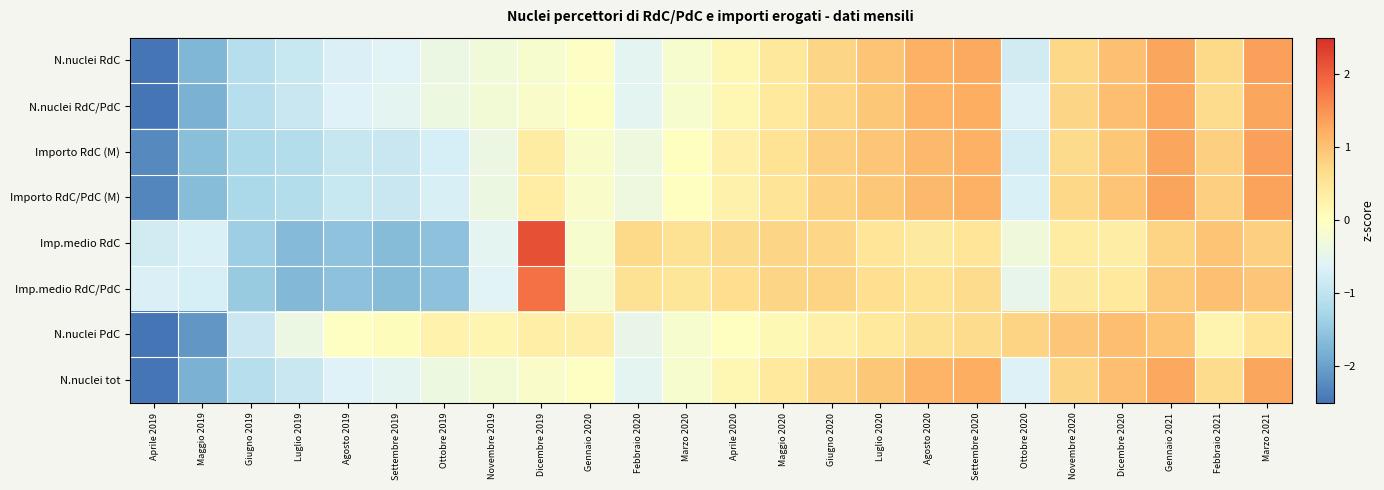

At how many categories does at least one series exceed -2?

24